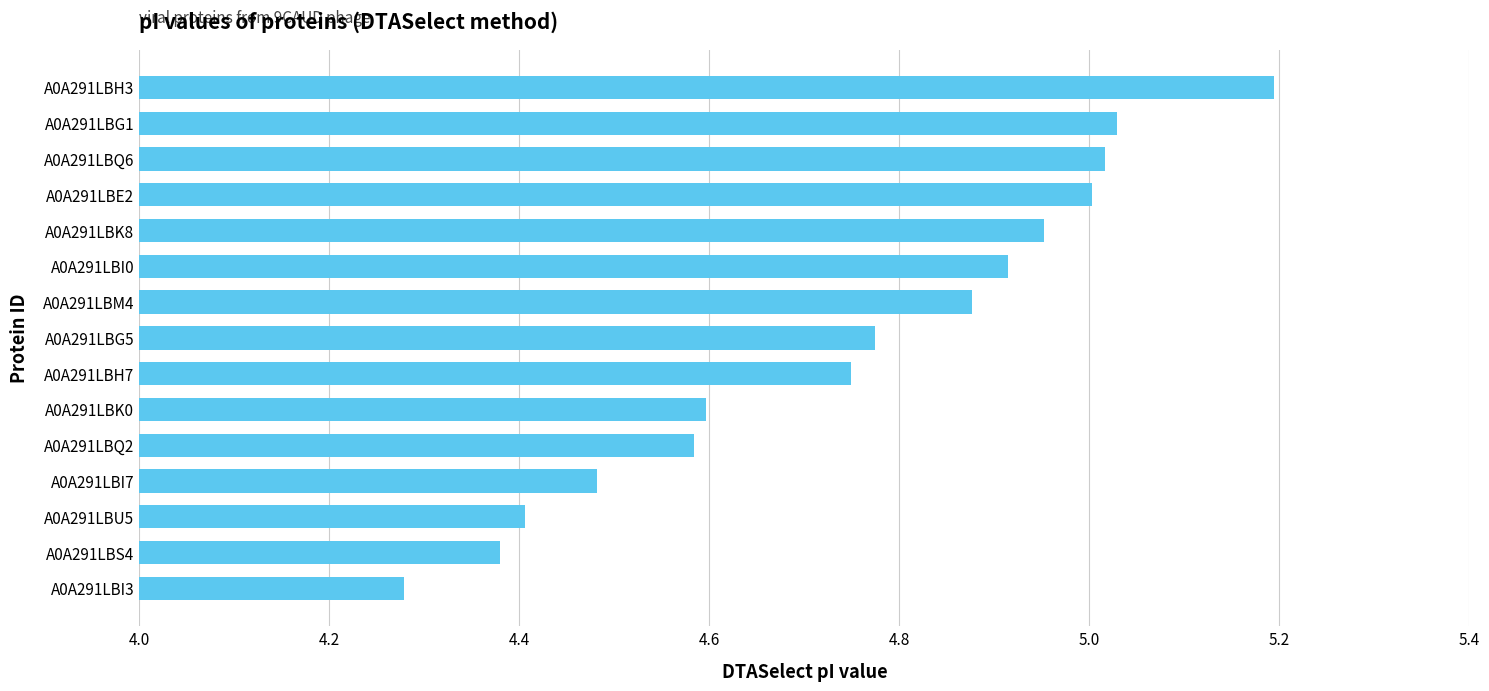

The value at A0A291LBH7 is 3.3. True or false?

False